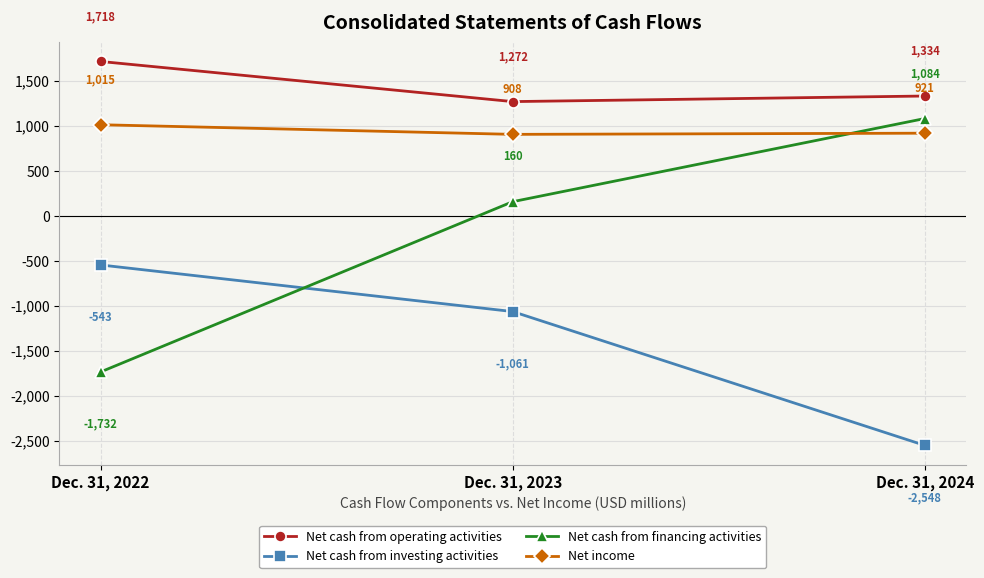

What is the average value of the Net cash from operating activities series?

1441